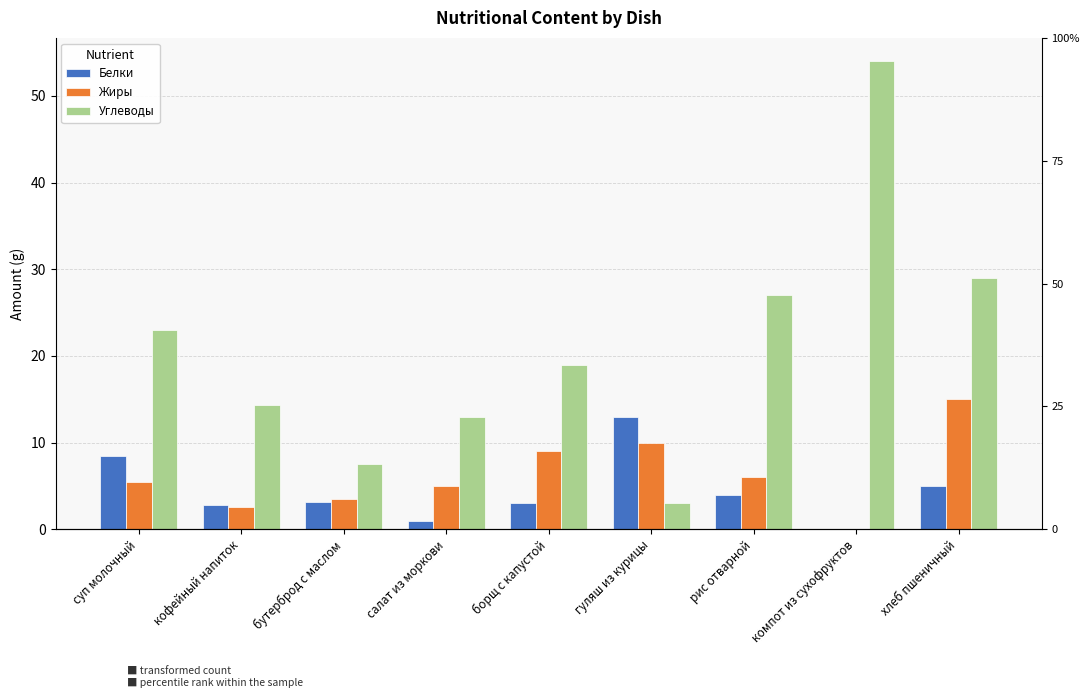

At how many categories does at least one series exceed 38?

1